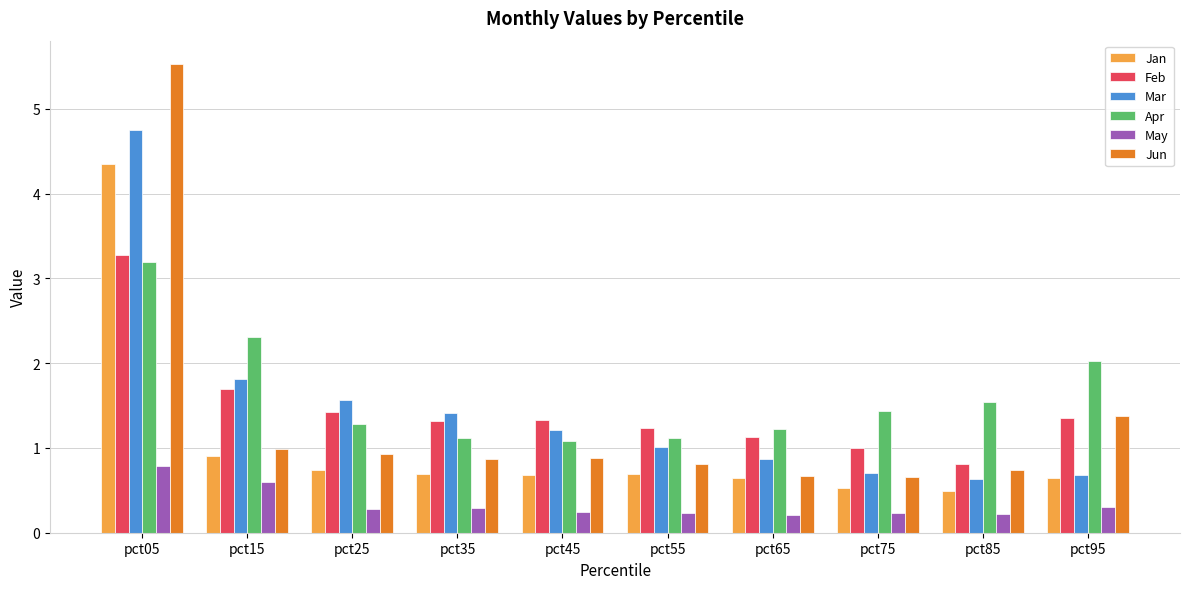

What are all the series names shown in the legend?

Jan, Feb, Mar, Apr, May, Jun